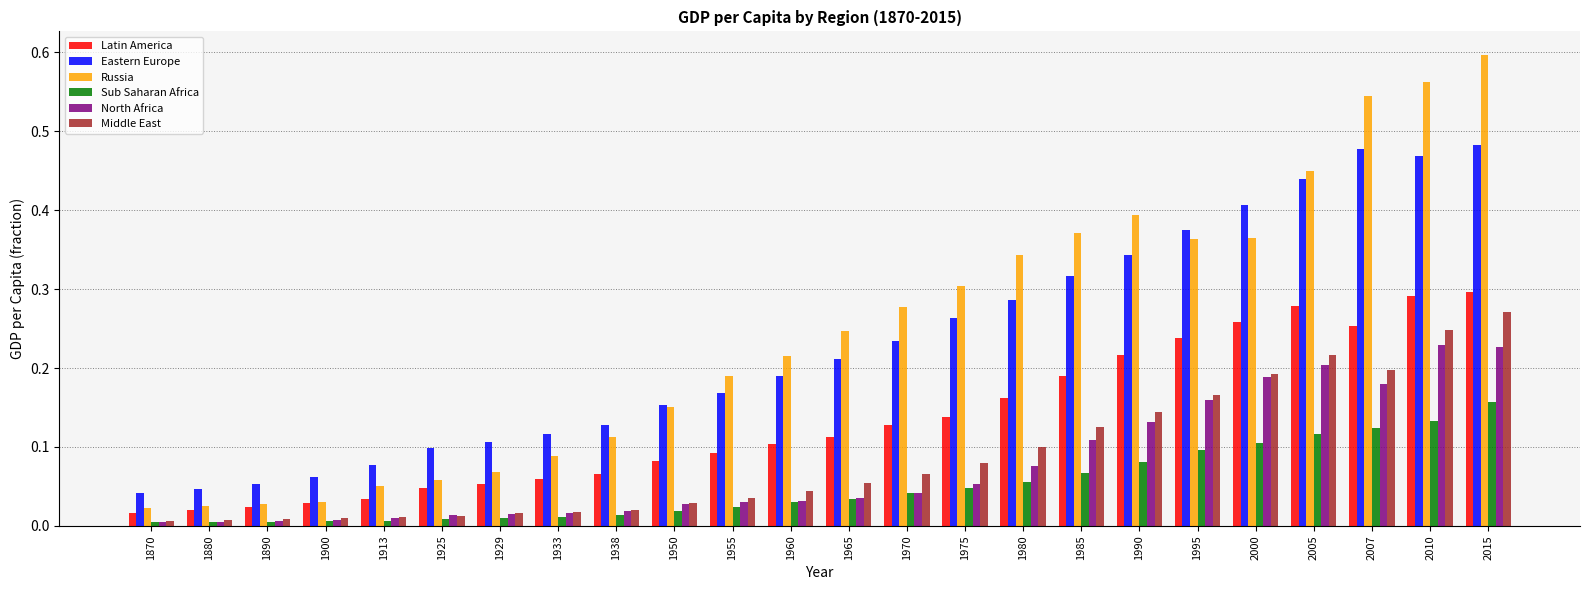

How many bars are there in each group?

6